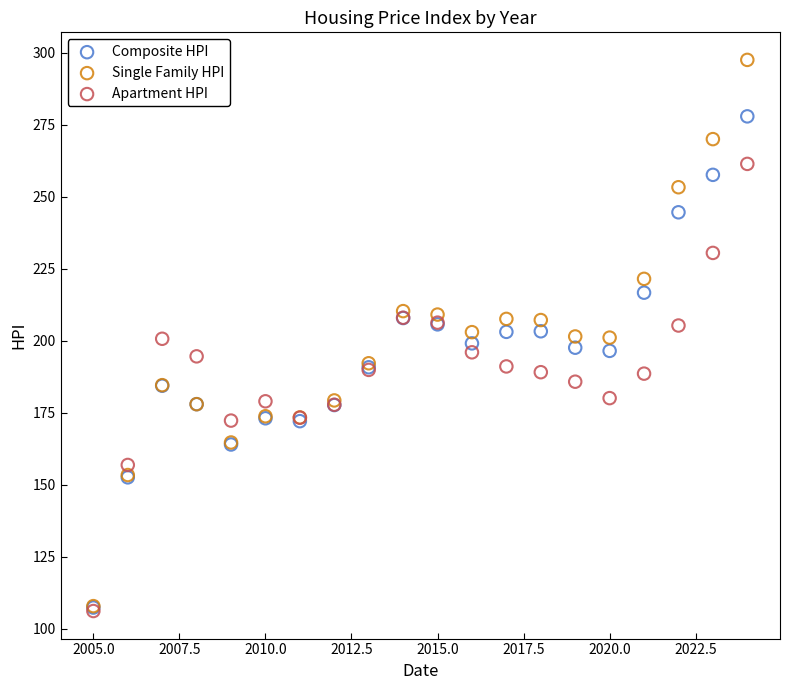

Which series reaches the maximum Y coordinate?

Single Family HPI